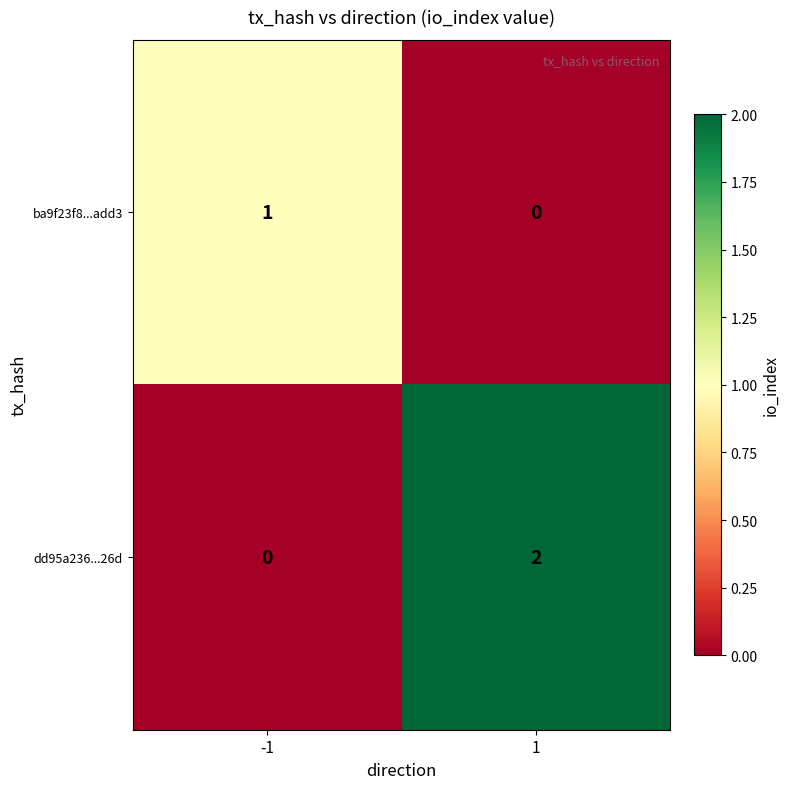

Which series has the largest range (max minus min)?

dd95a236...26d